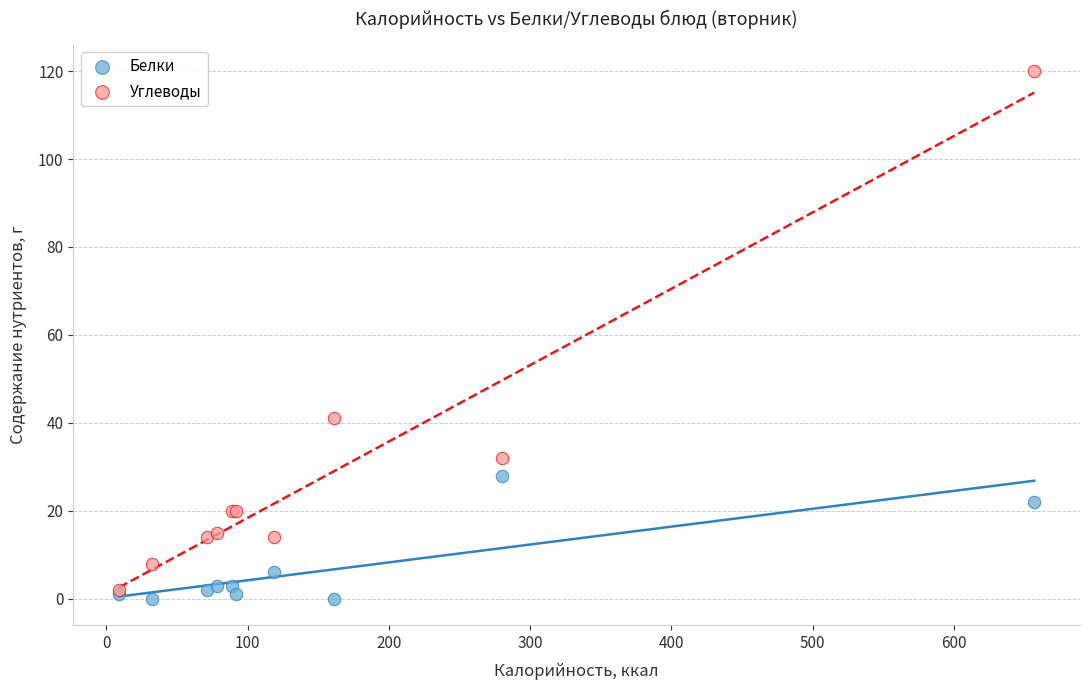

What are all the series names shown in the legend?

Белки, Углеводы